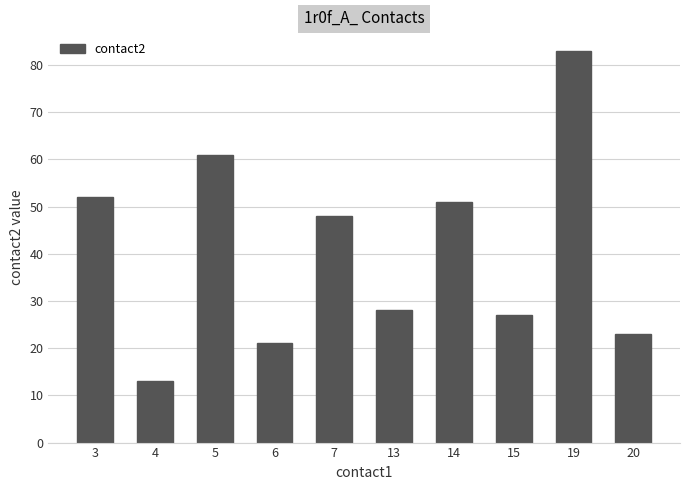

Reading left to right, transcribe all the data shown in this chart.

52	13	61	21	48	28	51	27	83	23